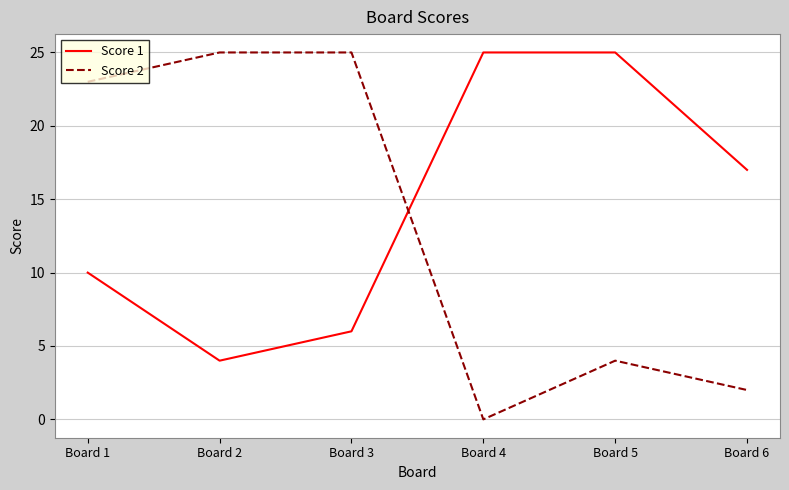

Count the number of data series in this chart.

2